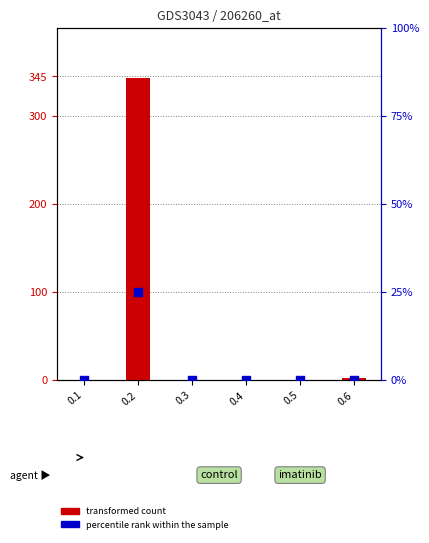

Which series has the widest spread of Y values?

transformed count